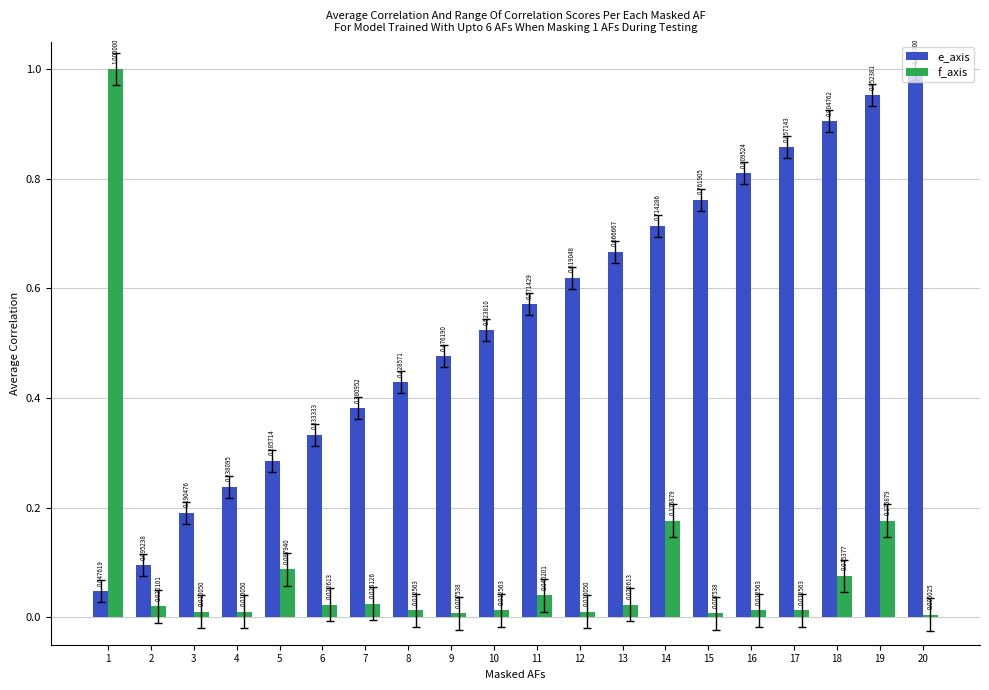

What is the value of the e_axis bar at the 19th from the left?

1.0